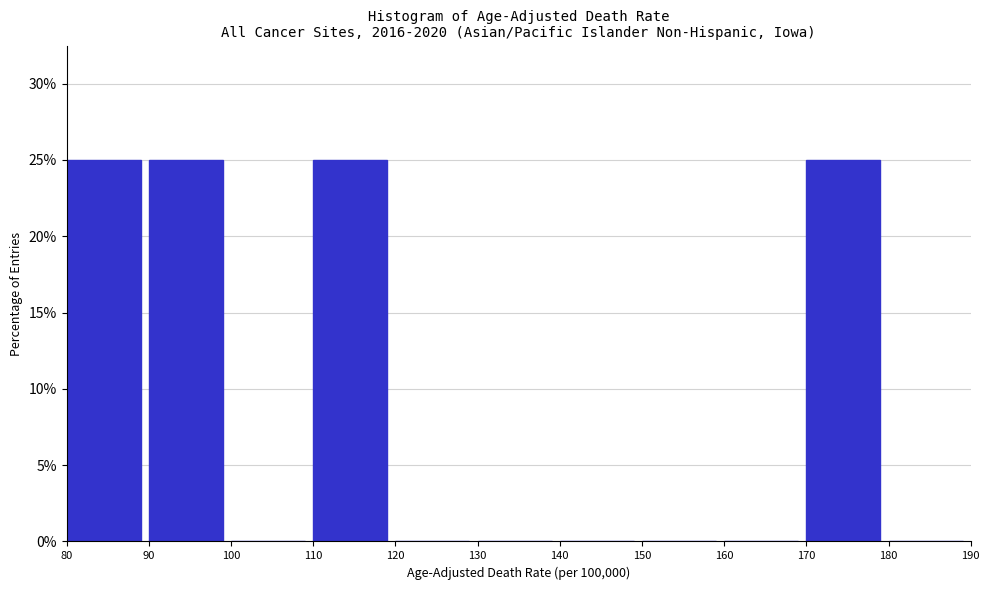

What is the height of the bar covering 110 to 120 on the x-axis? The values are not printed on the chart, so give them approximately, as read against the axis.

25